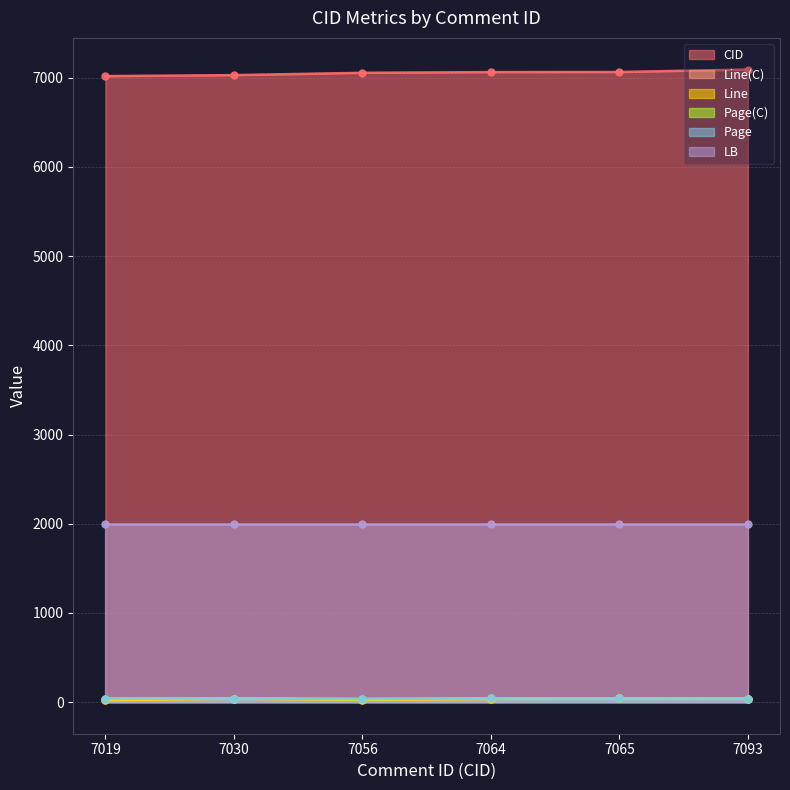

The Page(C) series shows 65 at 7030. True or false?

False